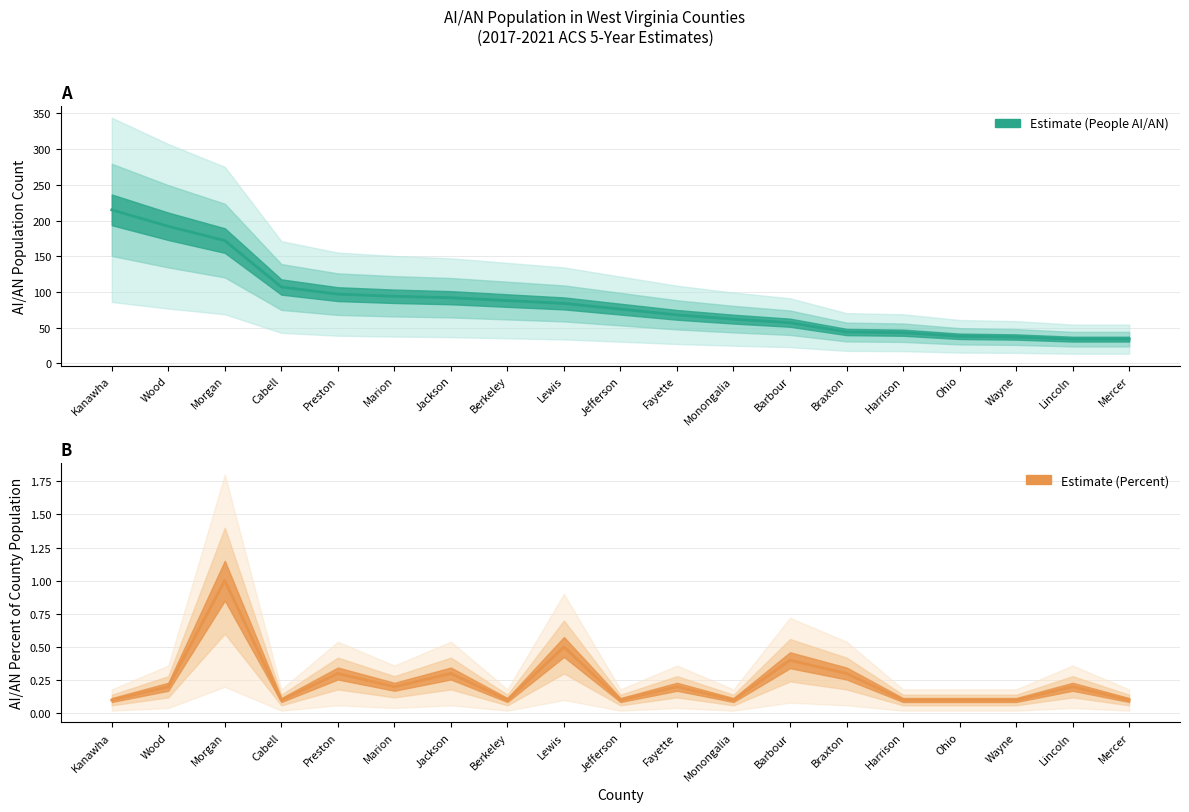

Which category has the highest value in the Value (Percent) series?

Morgan